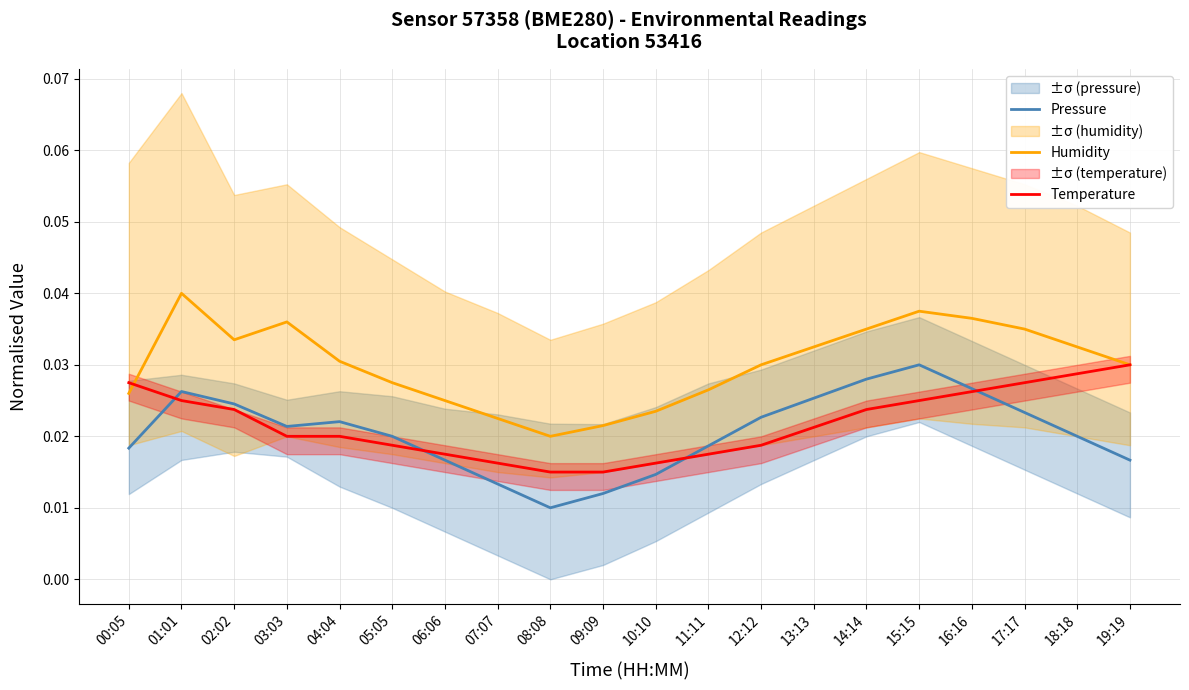

Between 19:19 and 15:15, which is larger?

15:15